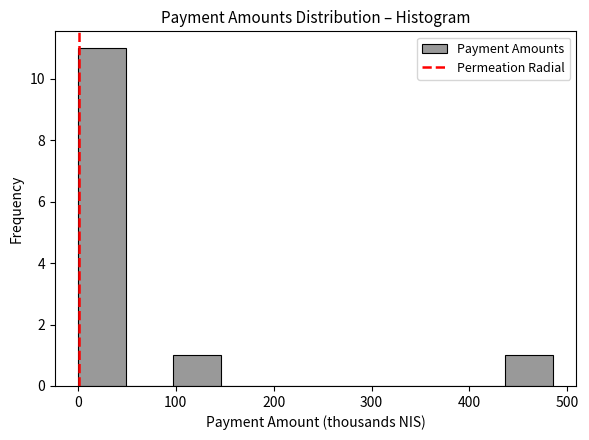

How tall is the bar that spans 100 to 150 on the x-axis? Neither the bar edges nor the heights are printed on the chart, so give them approximately, as read against the axes.

1